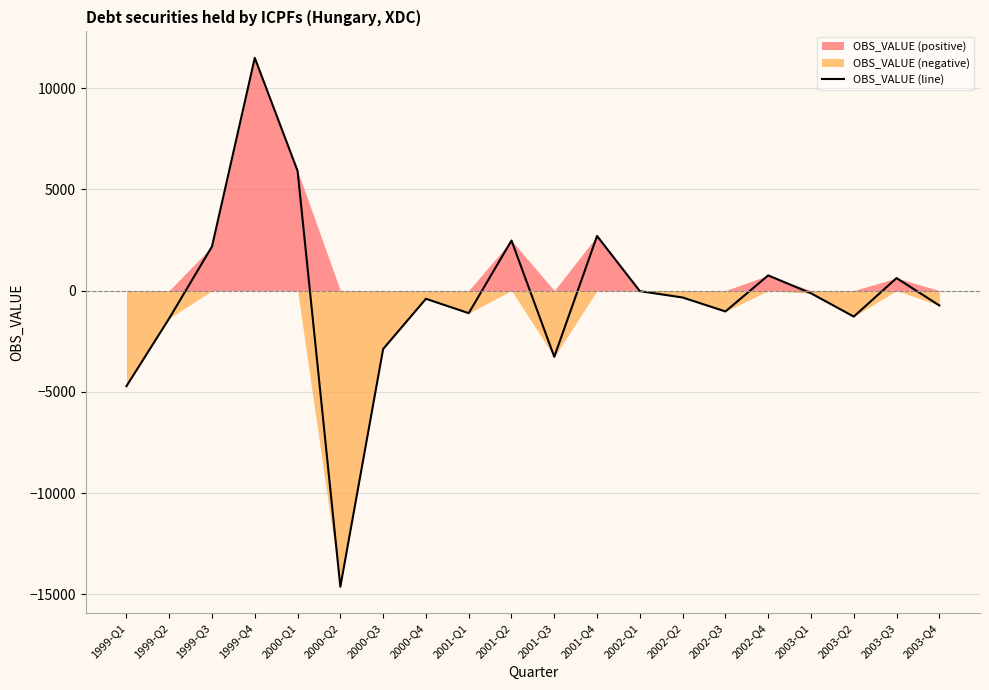

True or false: the data shows -4726 at 1999-Q1.

True